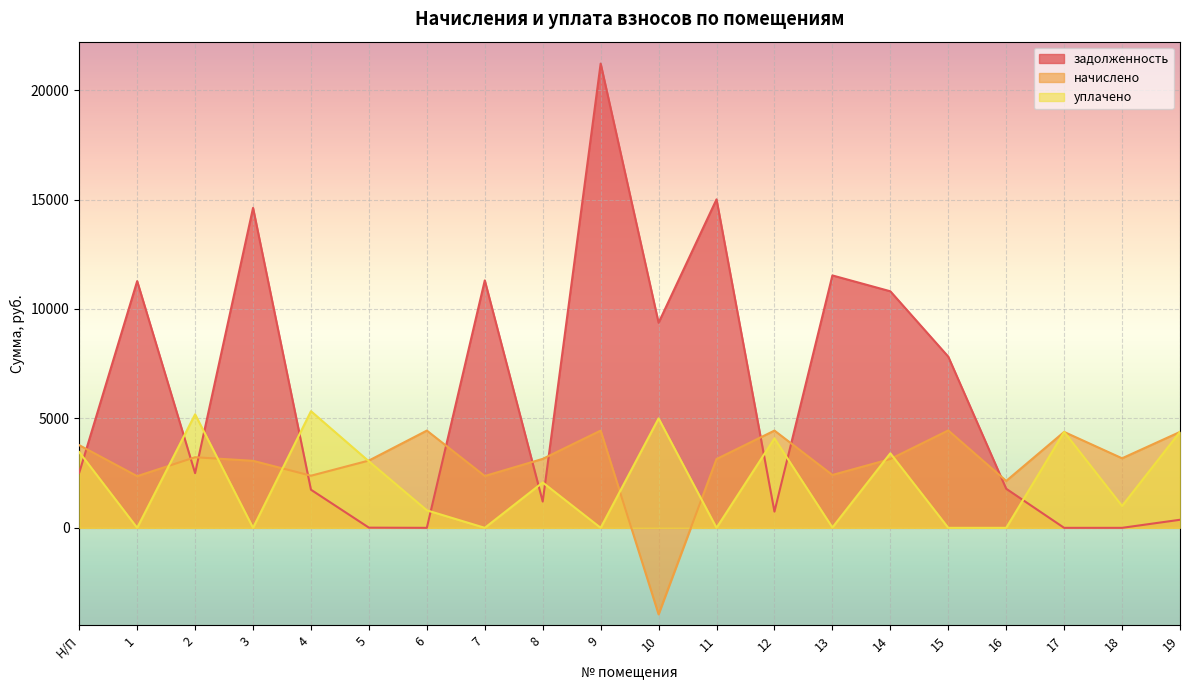

Reading left to right, extract all data points from this chart.

задолженность: Н/П=2517.5	1=11272.0	2=2498.3	3=14617.8	4=1741.4	5=8.6	6=0.0	7=11304.5	8=1200.6	9=21212.0	10=9369.4	11=15007.6	12=740.5	13=11531.9	14=10807.9	15=7821.5	16=1786.1	17=0.0	18=0.0	19=368.6
начислено: Н/П=3776.3	1=2361.0	2=3225.1	3=3061.8	4=2381.4	5=3075.4	6=4443.0	7=2367.8	8=3150.2	9=4443.0	10=-3951.4	11=3143.4	12=4443.0	13=2415.5	14=3143.4	15=4449.8	16=2143.3	17=4381.8	18=3177.5	19=4381.8
уплачено: Н/П=3461.6	1=0.0	2=5185.9	3=0.0	4=5329.4	5=3037.0	6=800.0	7=0.0	8=2072.0	9=0.0	10=5000.0	11=0.0	12=4085.9	13=15.8	14=3405.6	15=0.0	16=0.0	17=4382.1	18=1000.0	19=4385.2